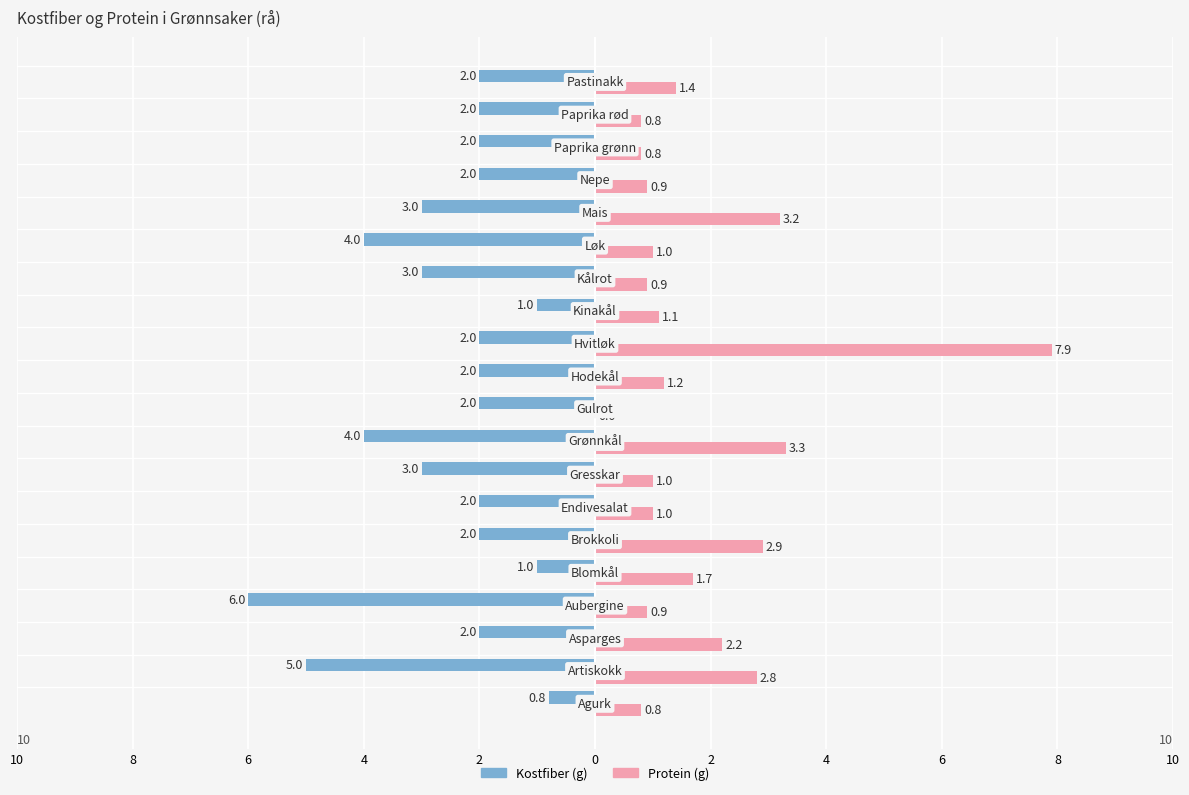

What are all the series names shown in the legend?

Kostfiber (g), Protein (g)